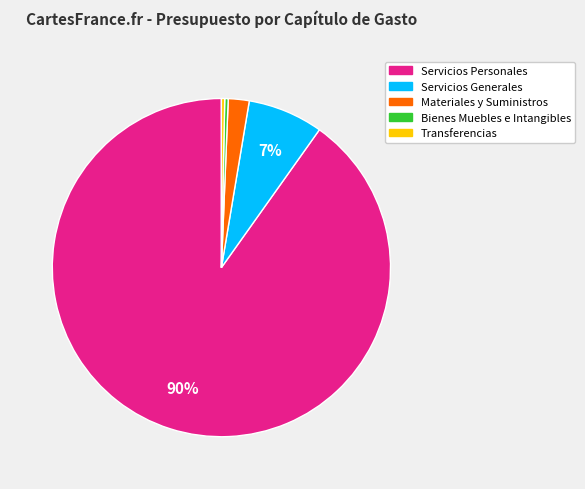

To the nearest percent, what is the average slice percentage?

20%